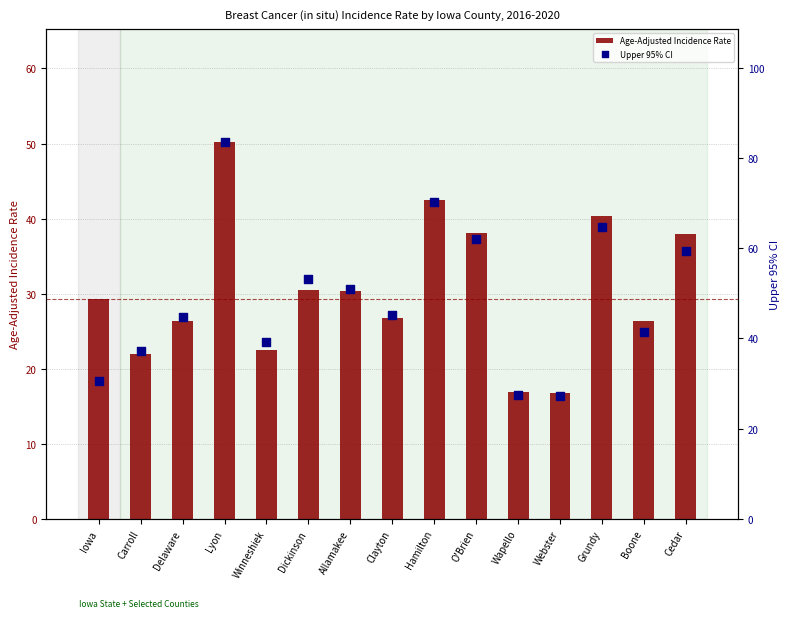

Which series has the largest total across all categories?

Upper 95% CI